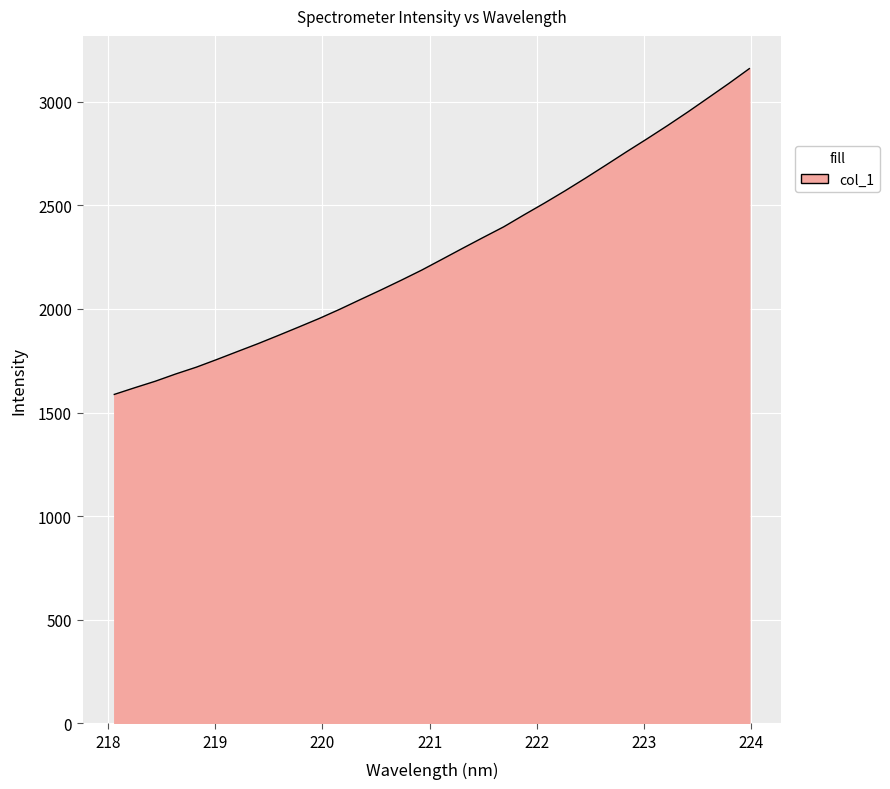

What is the difference between the maximum and minimum values?

1572.7